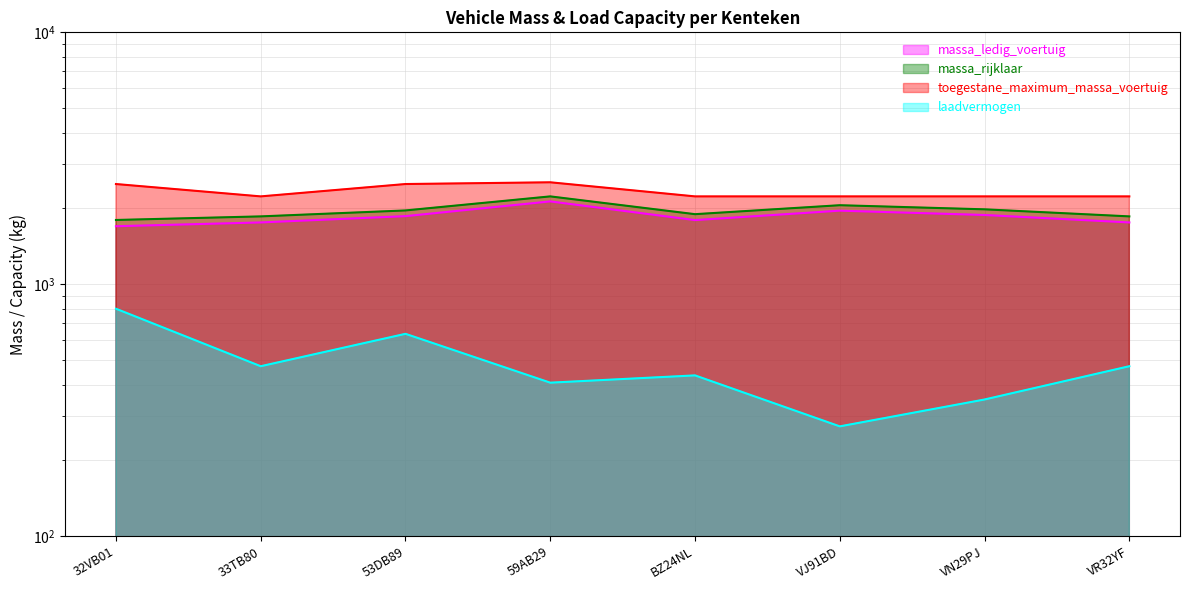

Reading right to left, transcribe all the data shown in this chart.

massa_ledig_voertuig: 1760	1884	1960	1798	2133	1864	1760	1700
massa_rijklaar: 1860	1984	2060	1898	2233	1964	1860	1800
toegestane_maximum_massa_voertuig: 2233	2233	2233	2233	2540	2500	2233	2500
laadvermogen: 473	349	273	435	407	636	473	800